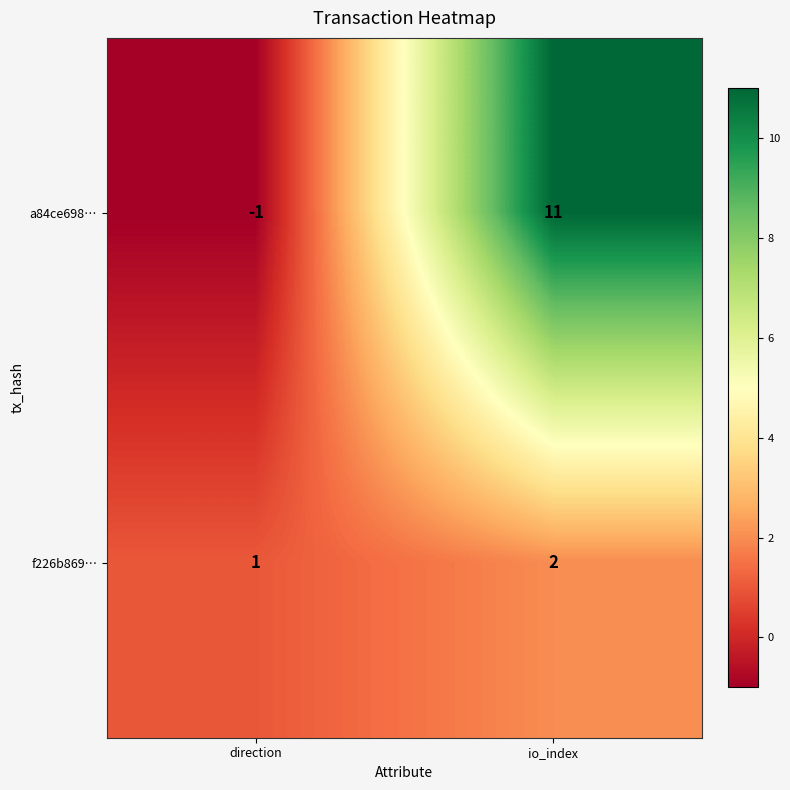

Reading right to left, transcribe all the data shown in this chart.

a84ce698…: io_index=11	direction=-1
f226b869…: io_index=2	direction=1